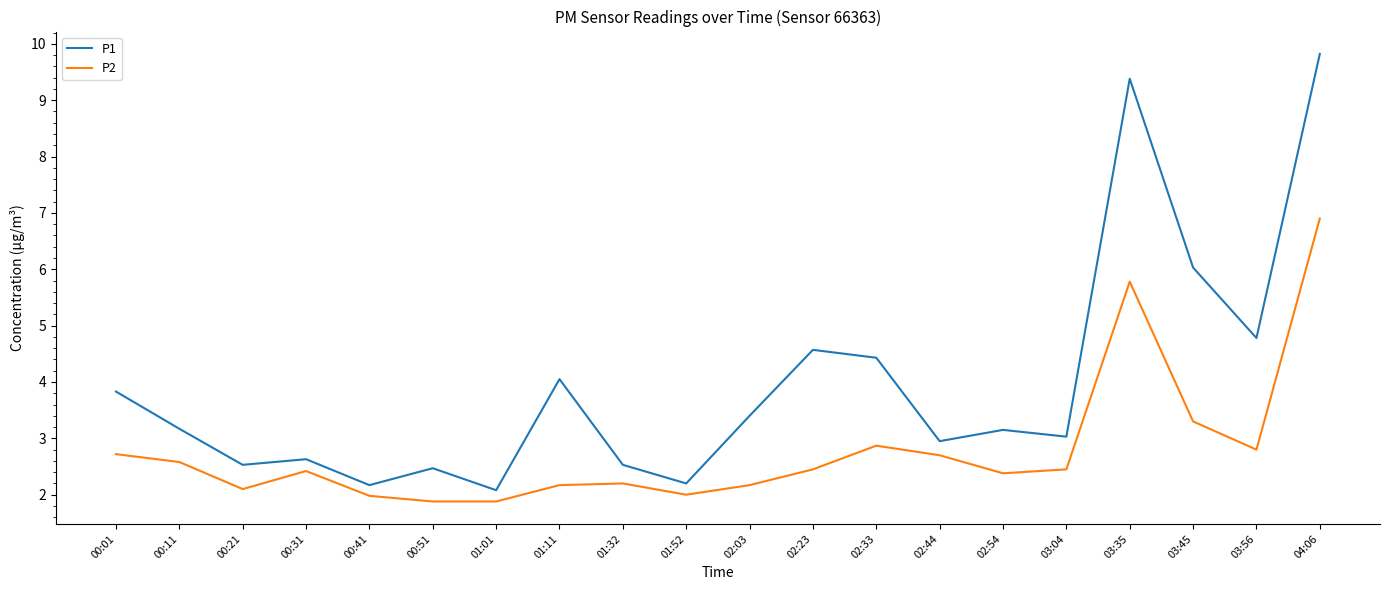

What is the total value across all series at 00:21?

4.6